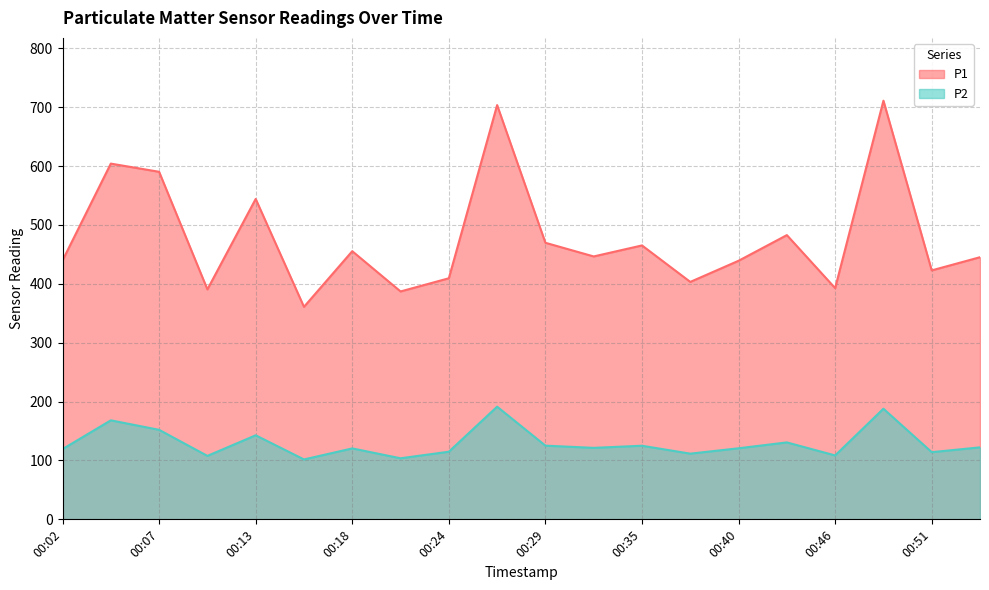

Which series changed the most between 00:07 and 00:18?

P1